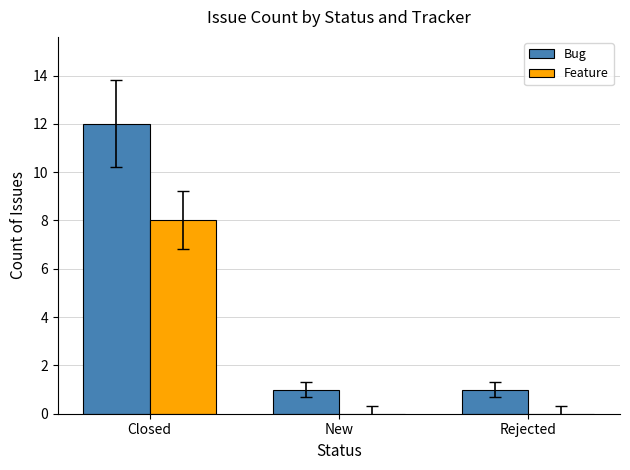

Which series has the largest total across all categories?

Bug